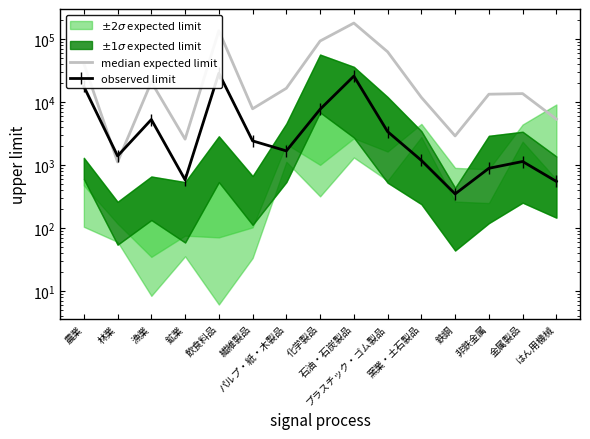

What position from the right is プラスチック・ゴム製品?

6